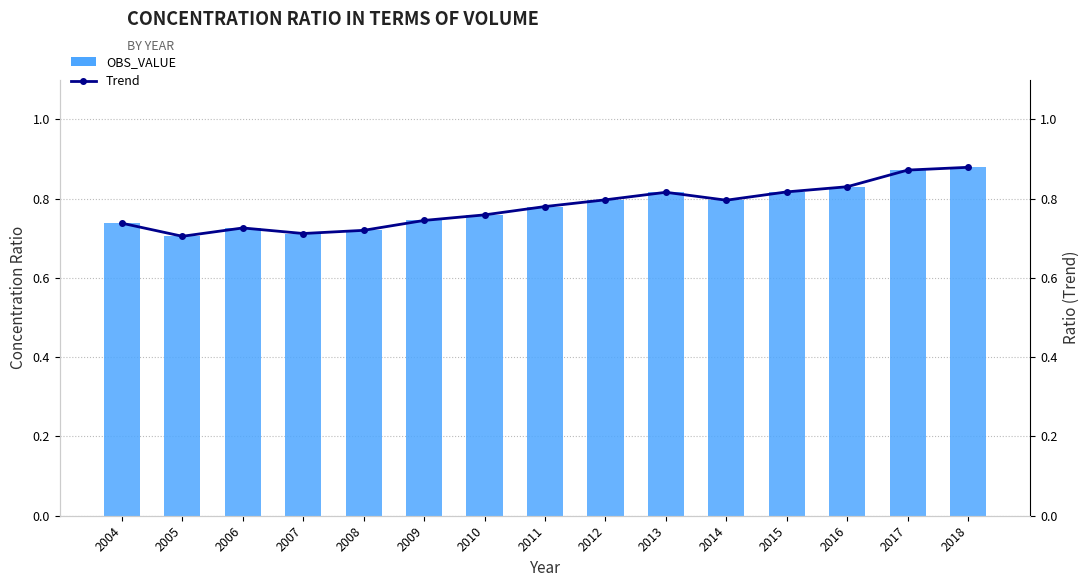

Which series changed the most between 2009 and 2010?

OBS_VALUE